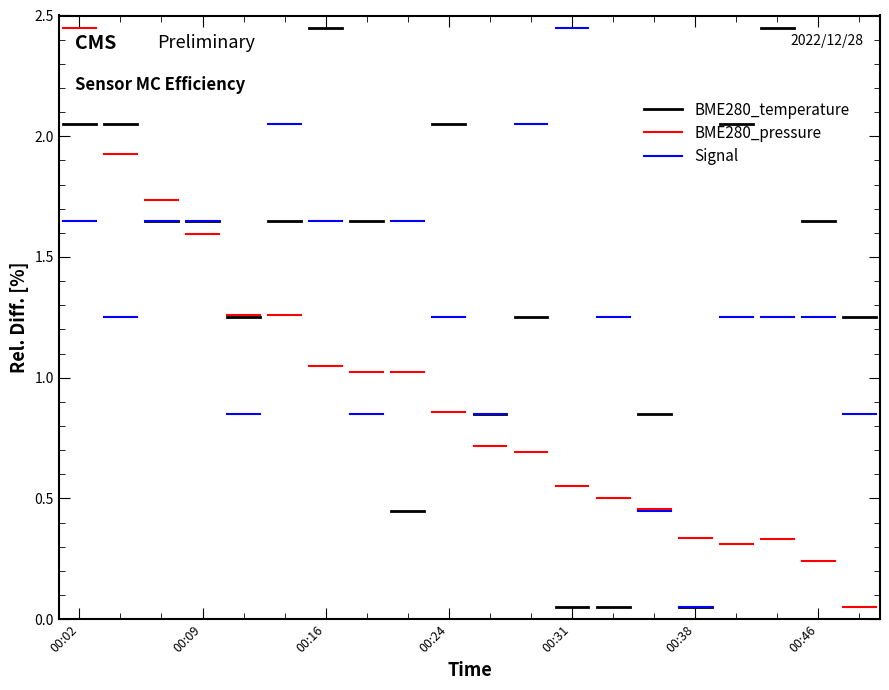

True or false: BME280_temperature has a value of 3.1 at 00:09.

False